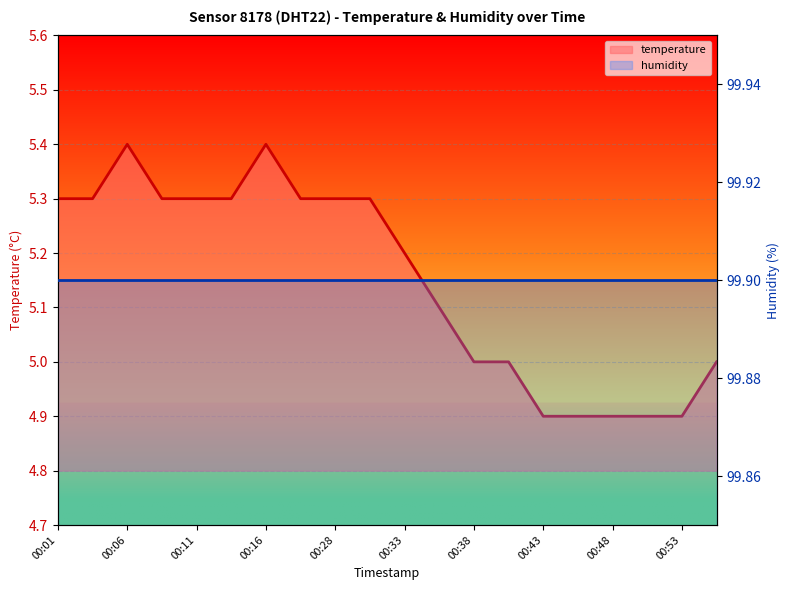

Reading left to right, extract all data points from this chart.

00:01=5.3	00:03=5.3	00:06=5.4	00:08=5.3	00:11=5.3	00:13=5.3	00:16=5.4	00:22=5.3	00:28=5.3	00:30=5.3	00:33=5.2	00:35=5.1	00:38=5.0	00:40=5.0	00:43=4.9	00:46=4.9	00:48=4.9	00:51=4.9	00:53=4.9	00:56=5.0